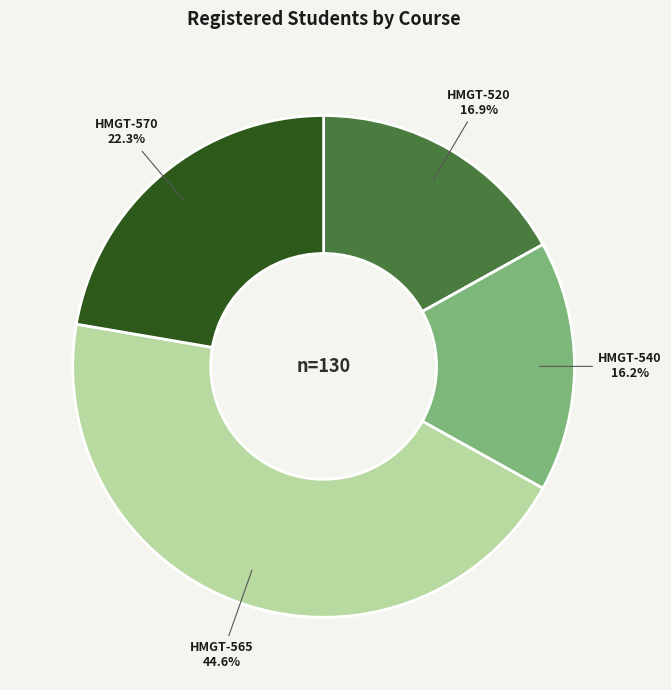

Rank the categories by value from highest to lowest.

HMGT-565, HMGT-570, HMGT-520, HMGT-540